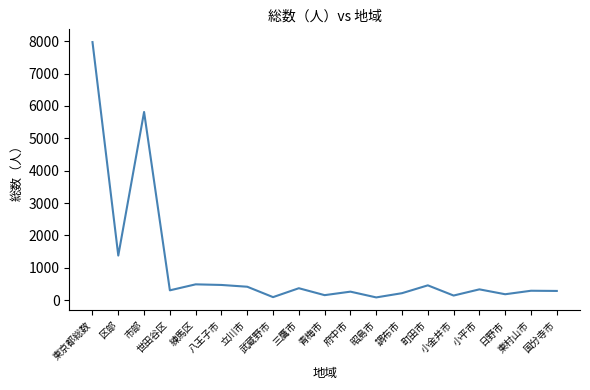

What is the difference between the maximum and minimum values?

7891